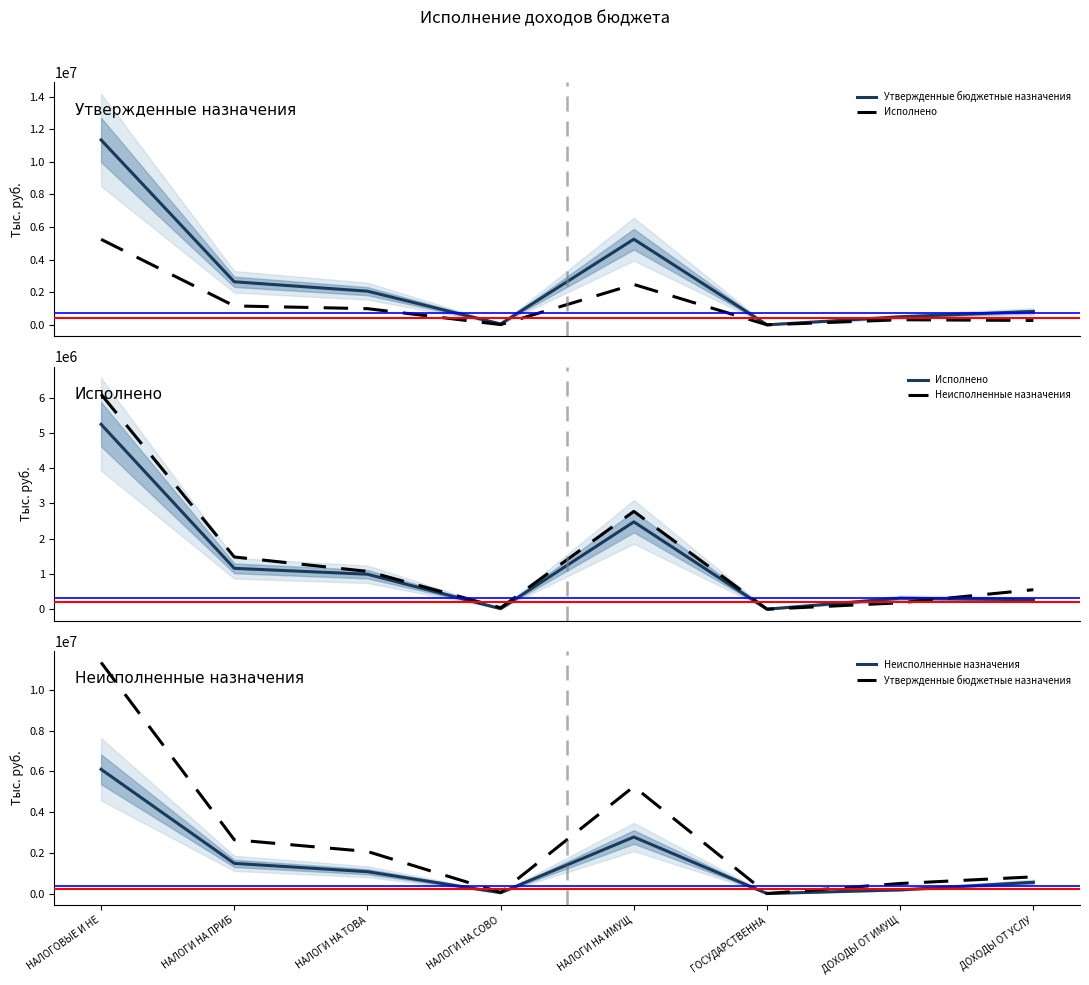

True or false: Утвержденные бюджетные назначения has more than 2 points higher than both neighbors.

False